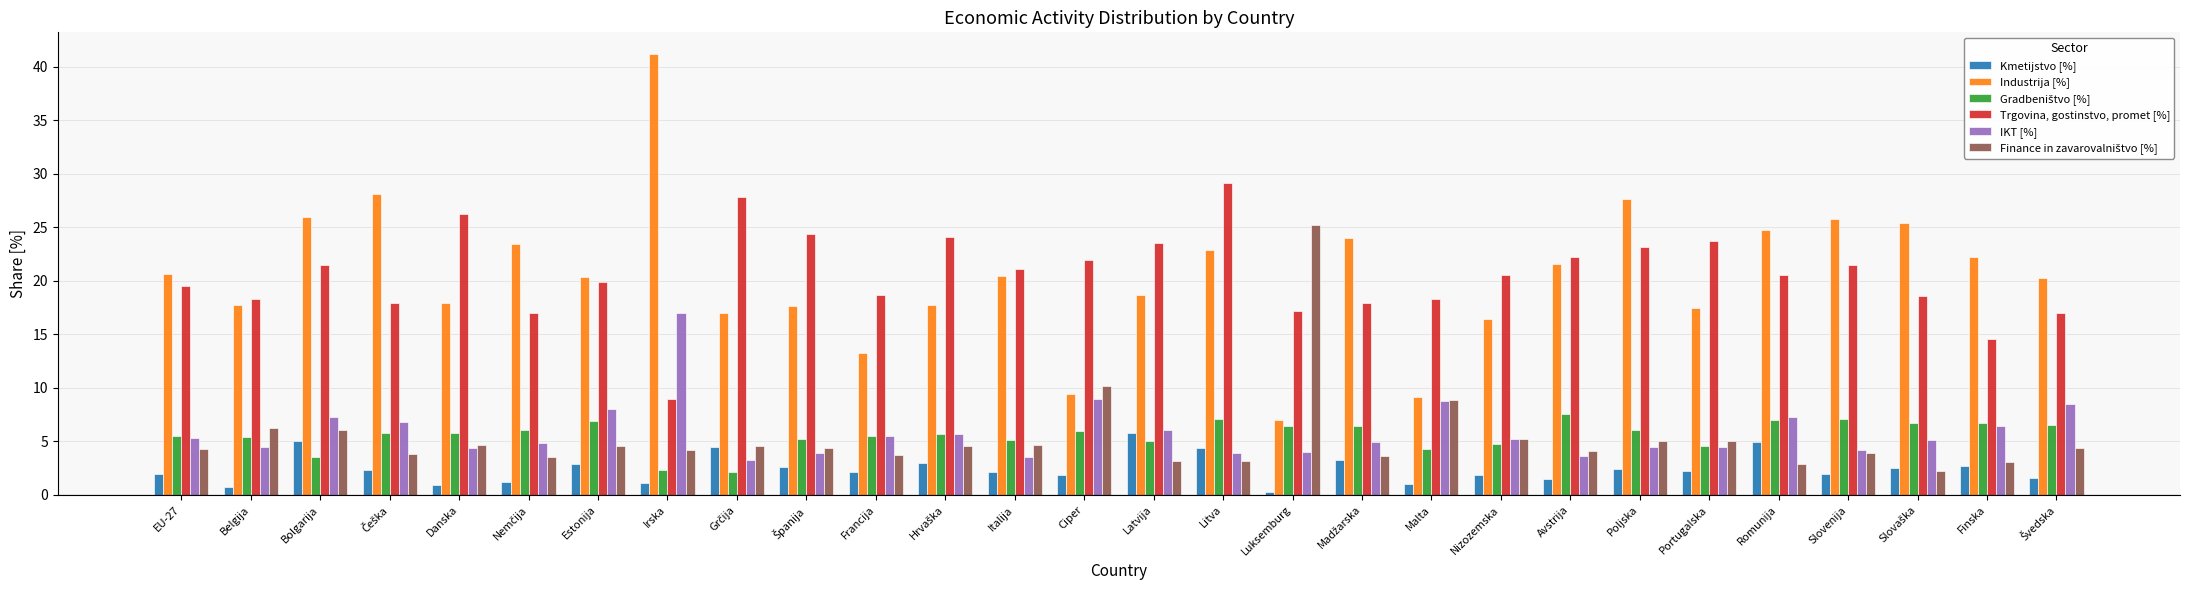

Which series has the widest spread of values?

Industrija [%]